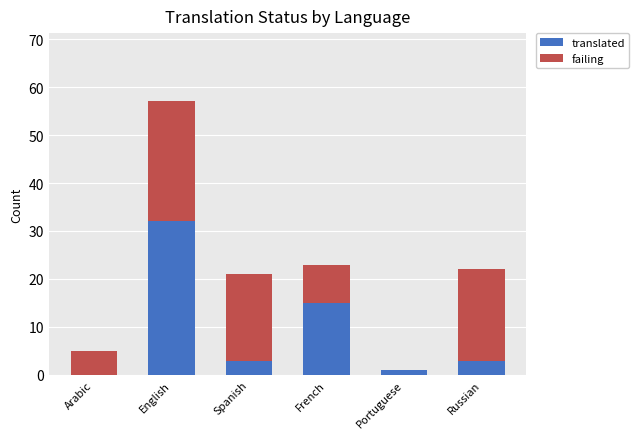

At which label does translated reach its peak?

English